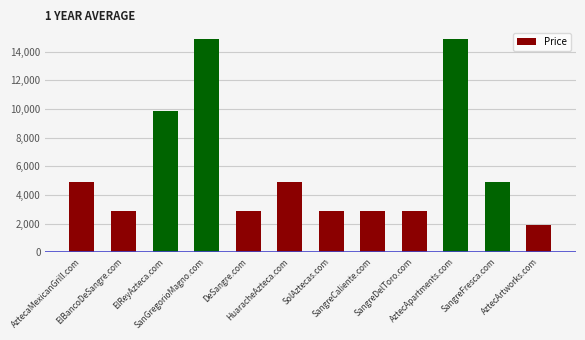

Reading right to left, extract all data points from this chart.

1888	4888	14888	2888	2888	2888	4888	2888	14888	9888	2888	4888